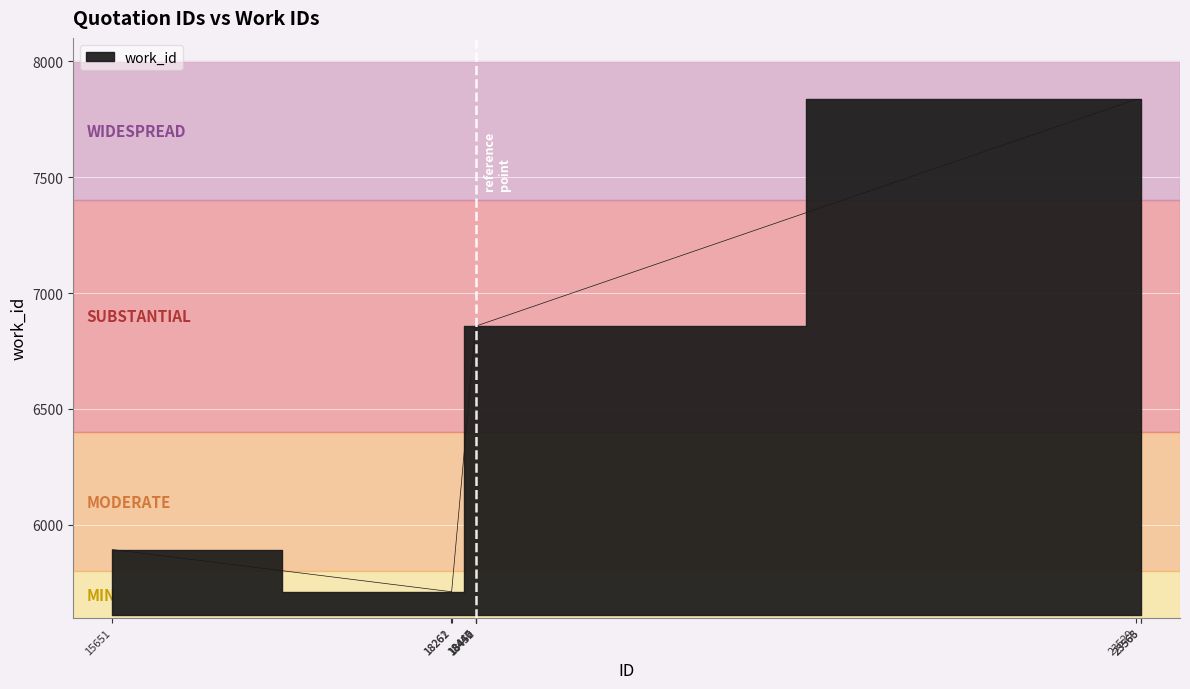

What is the value of the 4th point from the left?

6858